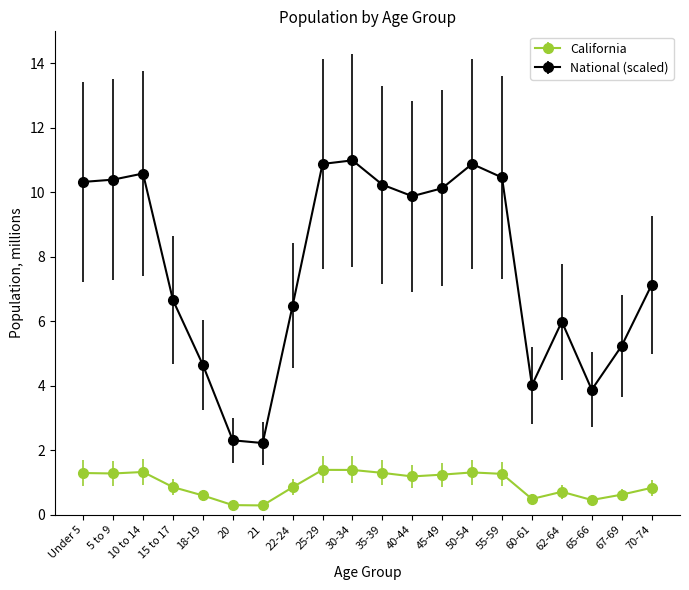

Does the chart have visible grid lines?

No